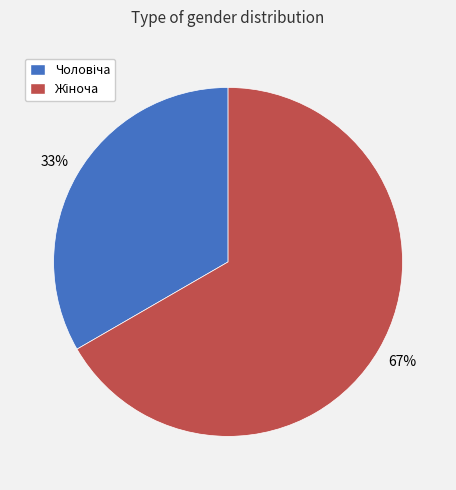

Is there a majority slice in this chart?

Yes